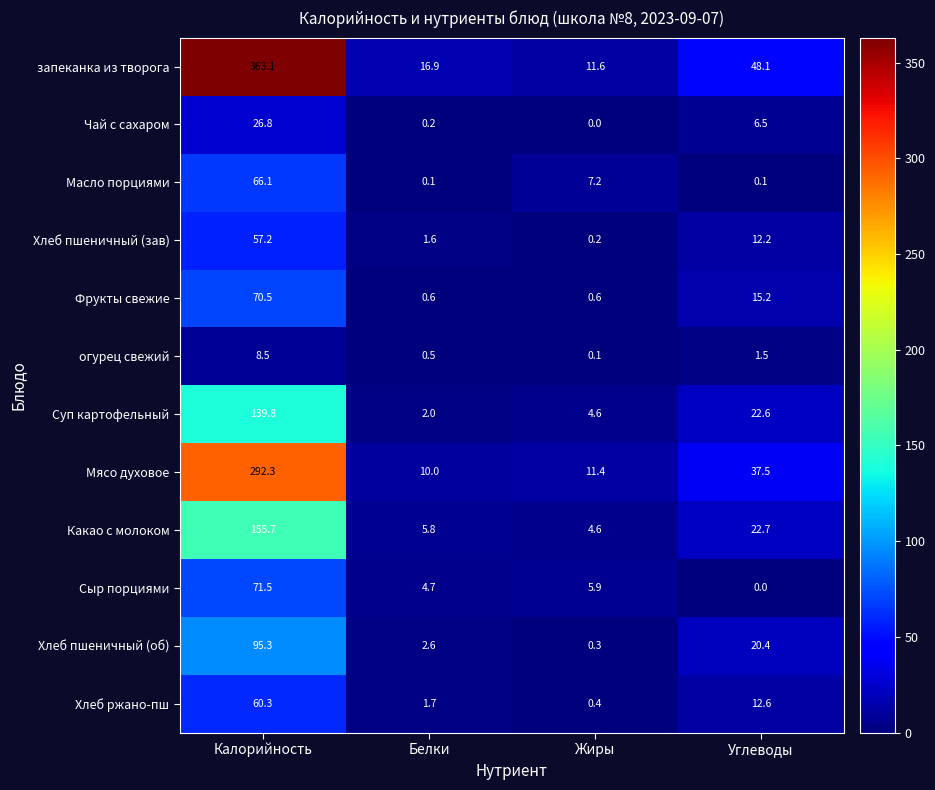

What is the total value across all series at Углеводы?

199.4